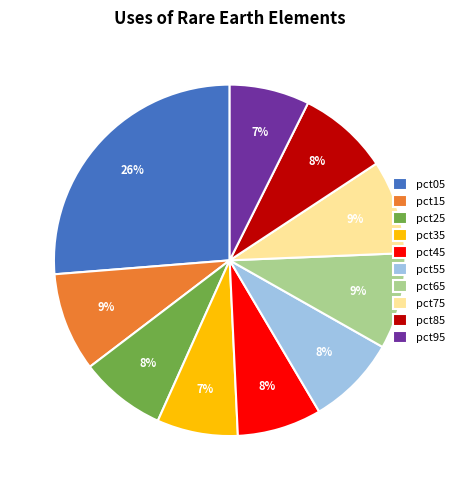

How many slices are in this pie chart?

10